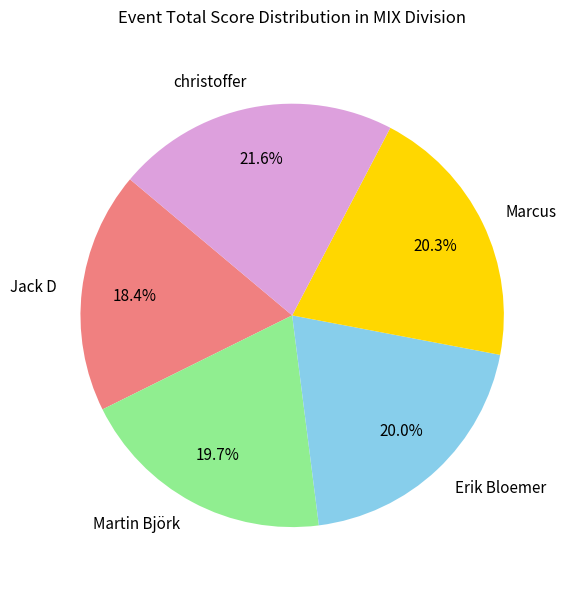

Which slice is the smallest?

Jack D